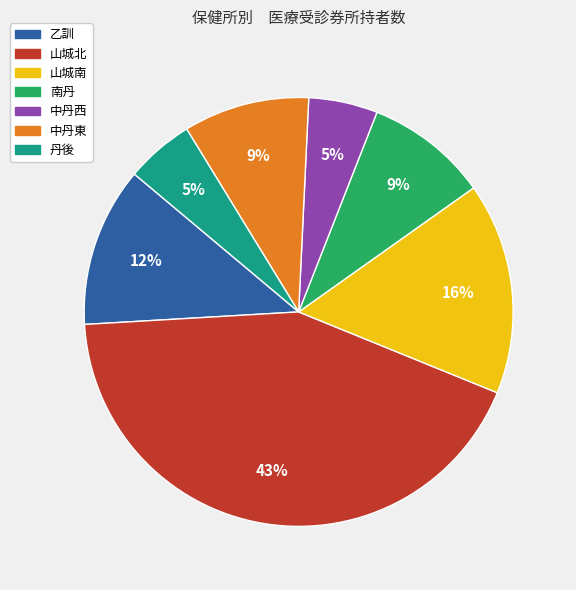

Which category has the biggest portion of the pie?

山城北